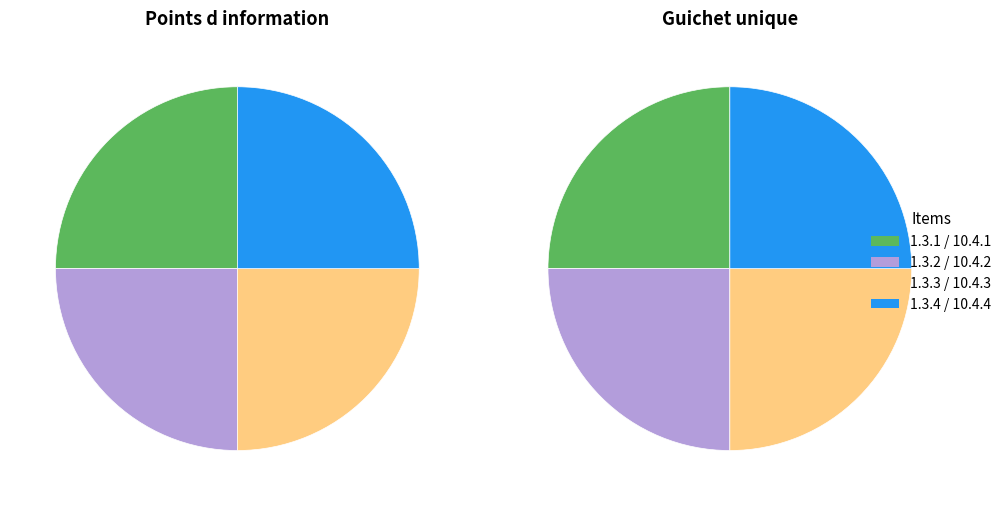

Does 1.3.1 represent more than half of the total?

No